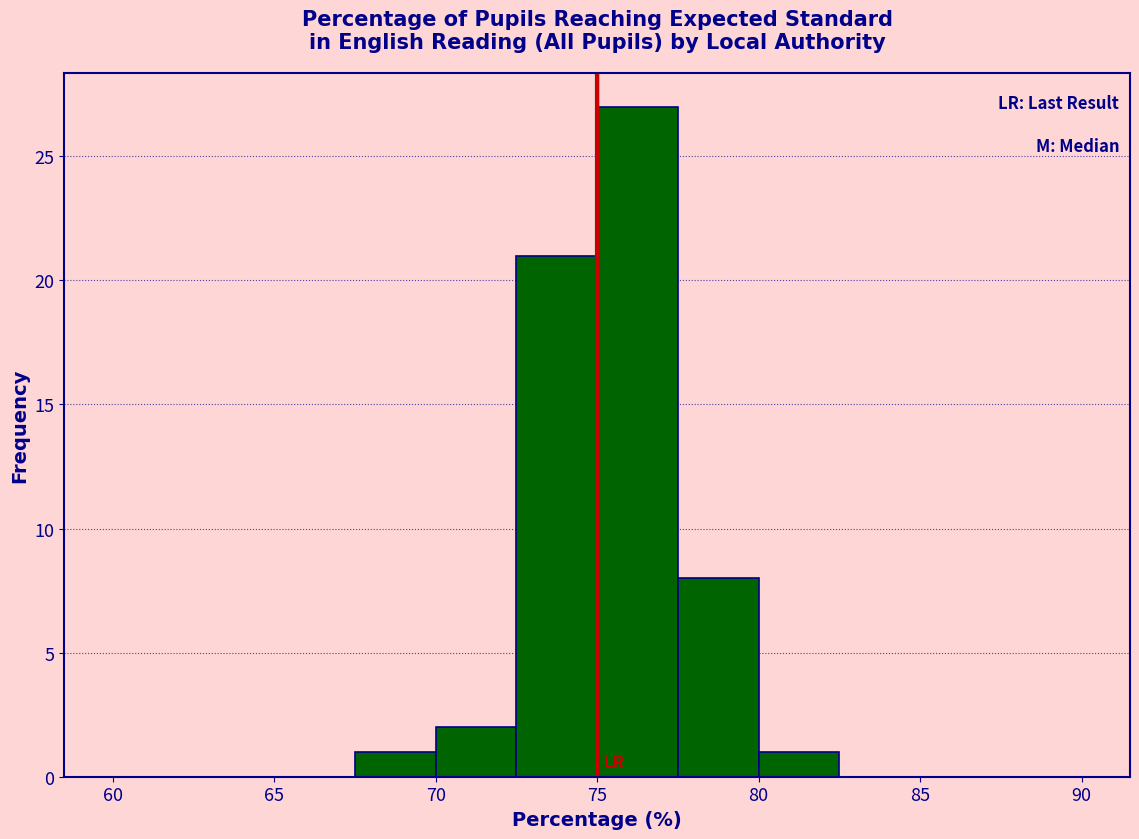

What is the height of the bar covering 80.0 to 82.5 on the x-axis? The values are not printed on the chart, so give them approximately, as read against the axis.

1